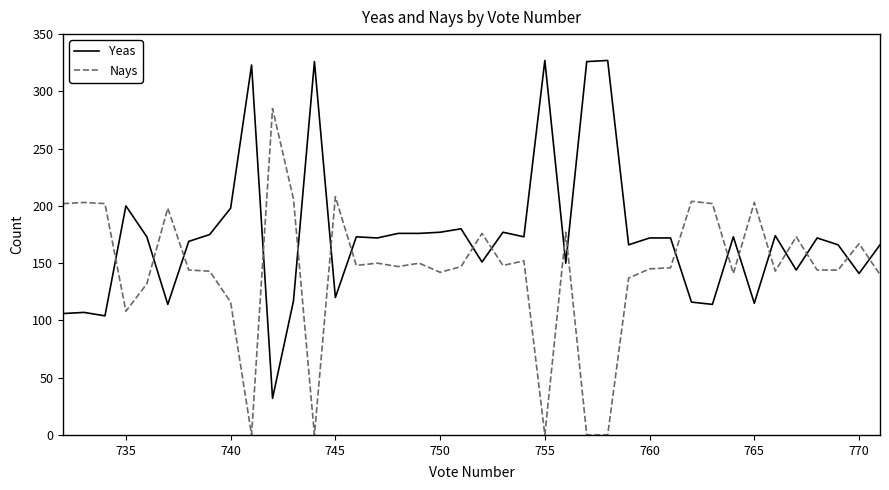

List the series in order of their peak value, highest first.

Yeas, Nays